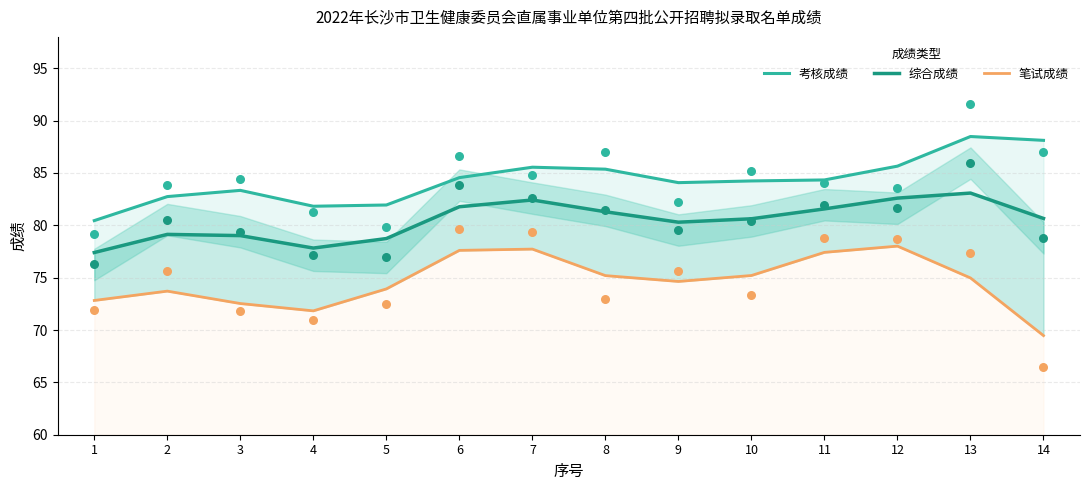

At which category is the sum across all series the highest?

13